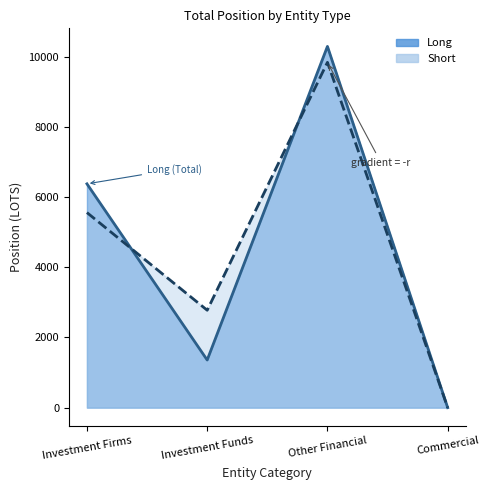

The value of Long at Other Financial is 10298.0. True or false?

True